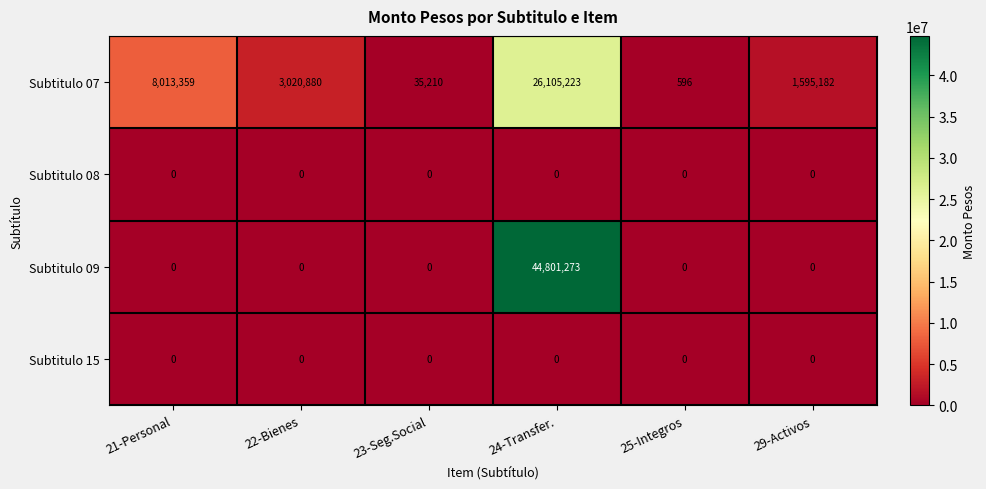

Reading left to right, transcribe all the data shown in this chart.

Subtitulo 07: 21-Personal=8013359	22-Bienes=3020880	23-Seg.Social=35210	24-Transfer.=26105223	25-Integros=596	29-Activos=1595182
Subtitulo 08: 21-Personal=0	22-Bienes=0	23-Seg.Social=0	24-Transfer.=0	25-Integros=0	29-Activos=0
Subtitulo 09: 21-Personal=0	22-Bienes=0	23-Seg.Social=0	24-Transfer.=44801273	25-Integros=0	29-Activos=0
Subtitulo 15: 21-Personal=0	22-Bienes=0	23-Seg.Social=0	24-Transfer.=0	25-Integros=0	29-Activos=0